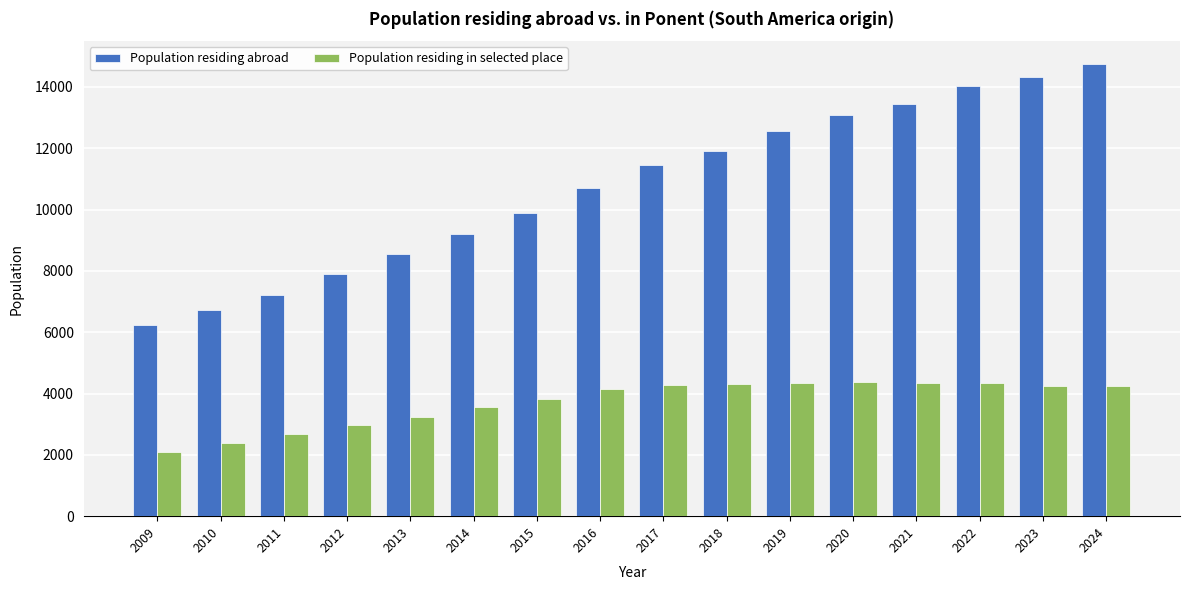

What is the average value of the Population residing in selected place series?

3710